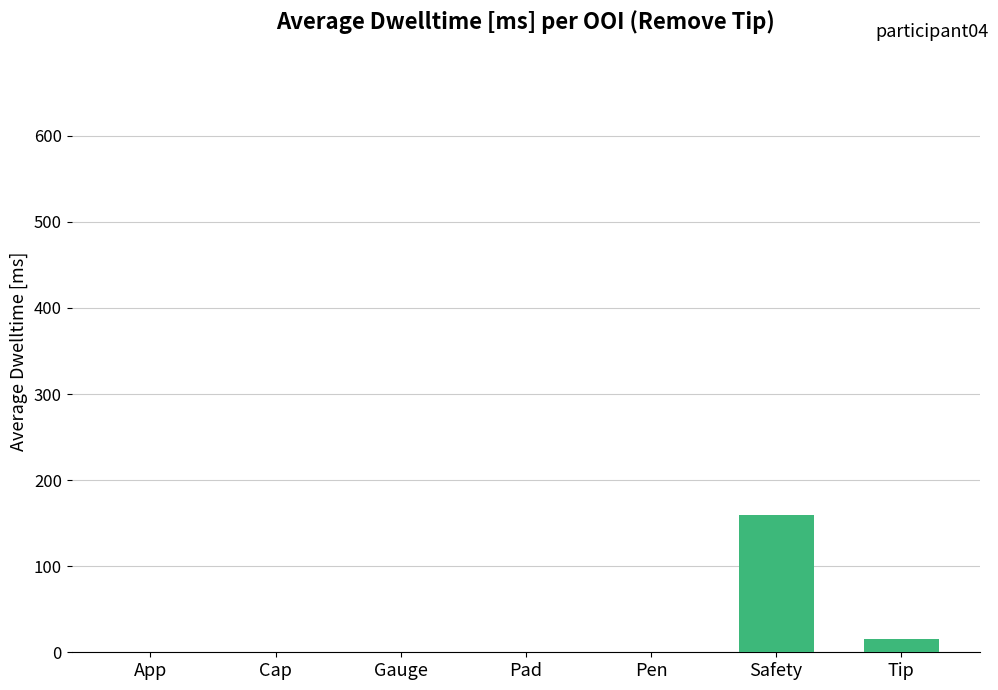

The value at Tip is 15. True or false?

True